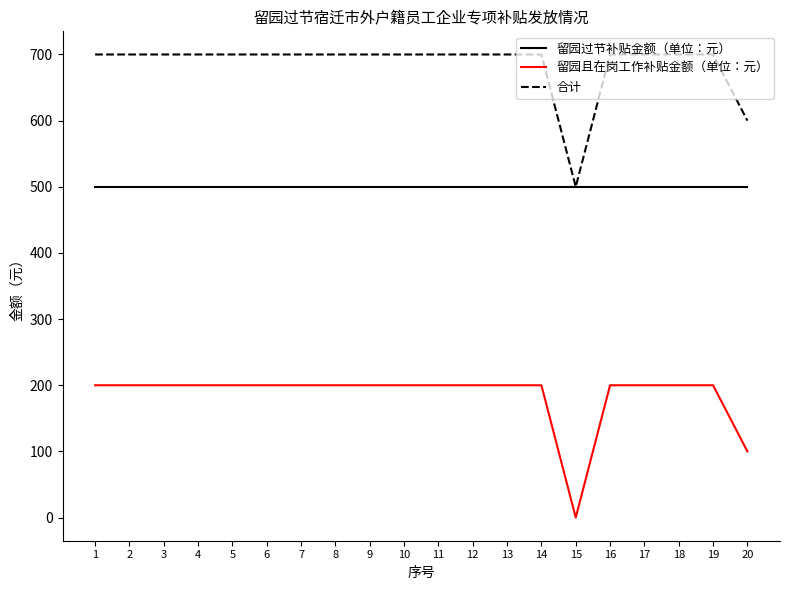

At which label is 留园且在岗工作补贴金额（单位：元） closest to 100?

20